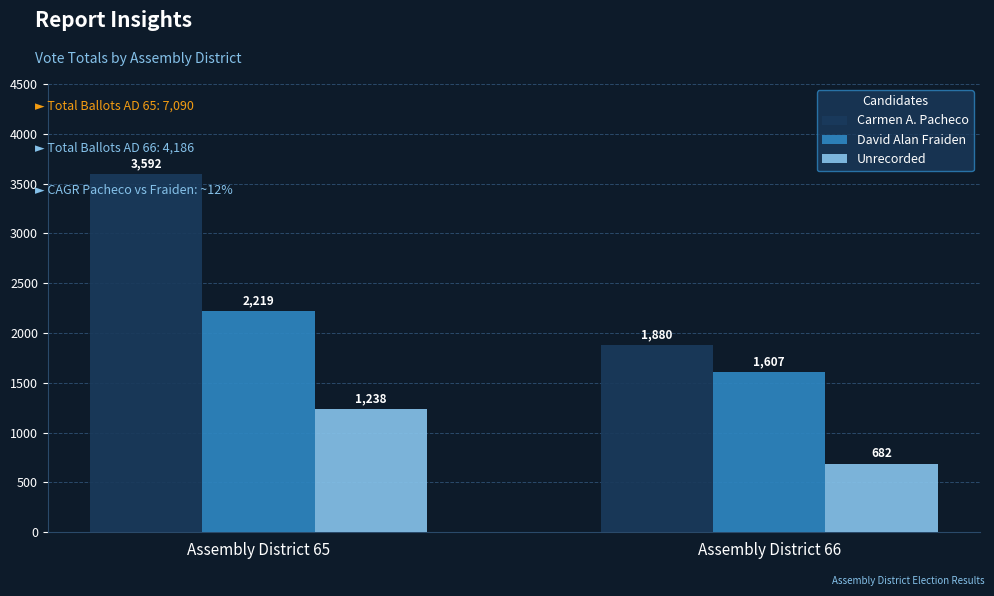

The David Alan Fraiden series shows 3318 at Assembly District 65. True or false?

False